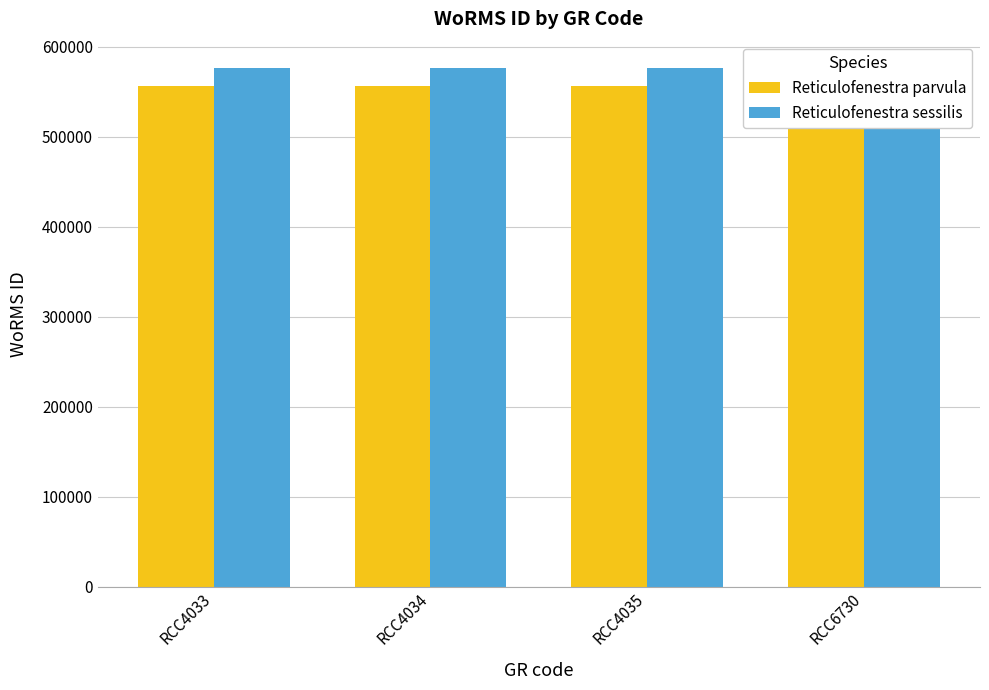

At which category is the sum across all series the highest?

RCC4033